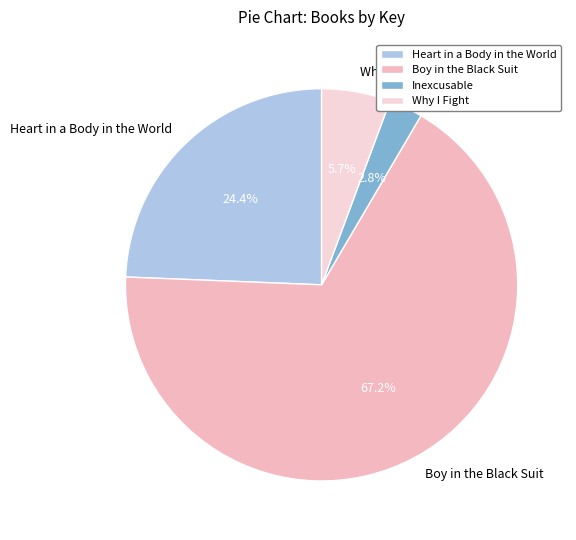

Rank the categories by value from highest to lowest.

Boy in the Black Suit, Heart in a Body in the World, Why I Fight, Inexcusable